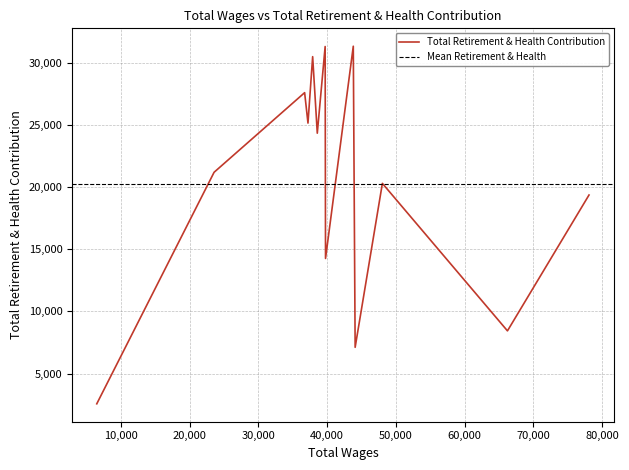

What is the label of the 6th point from the left?

38580.0